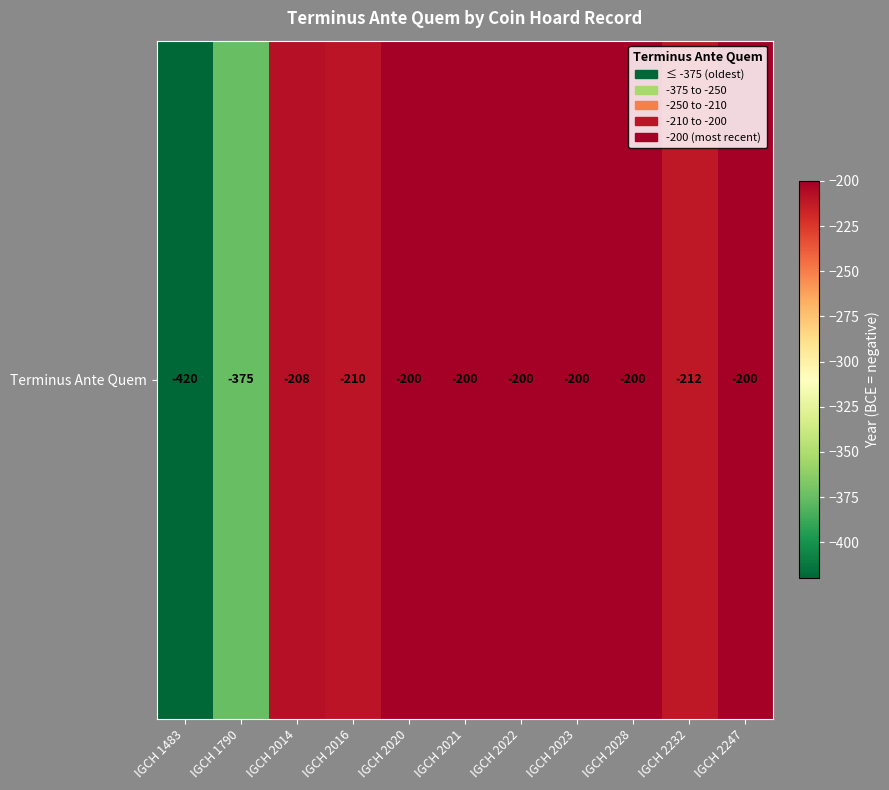

True or false: the data shows -200 at IGCH 2022.

True